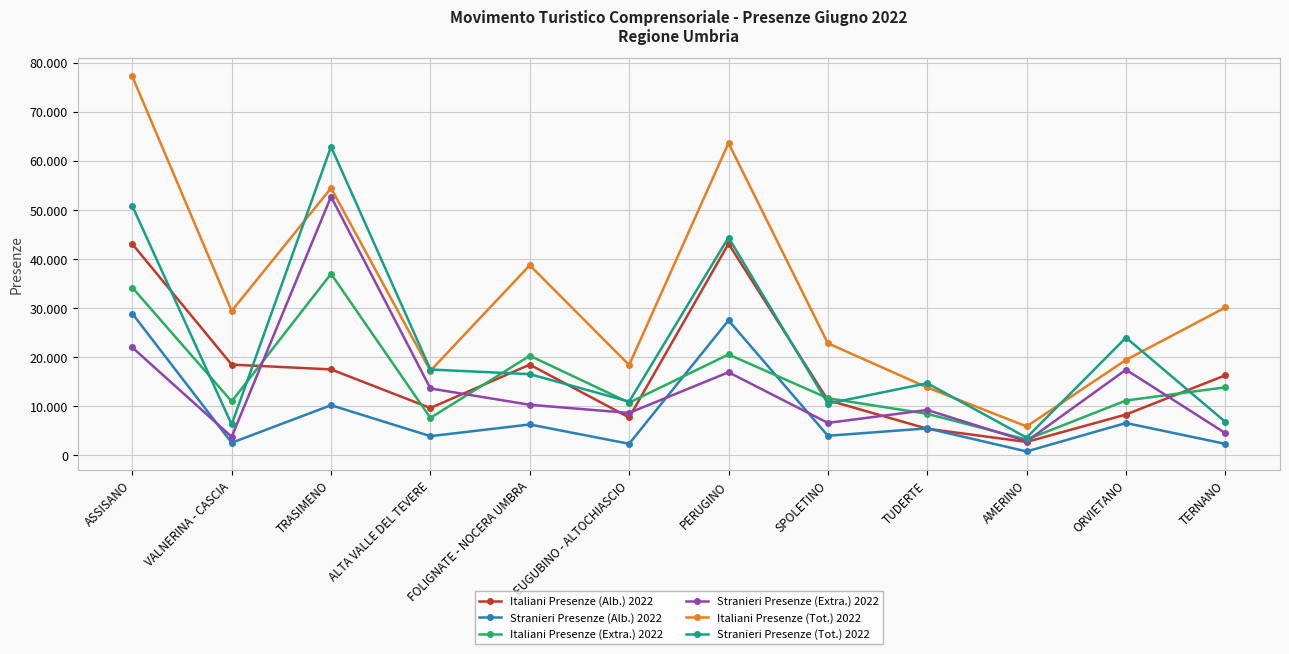

At which category does Stranieri Presenze (Alb.) 2022 reach its first local peak?

TRASIMENO